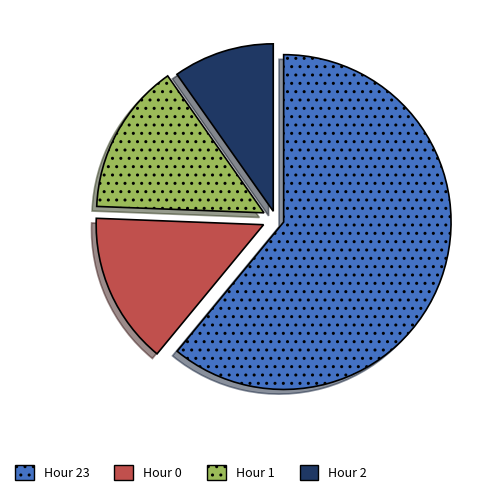

Which has a higher value, Hour 1 or Hour 23?

Hour 23